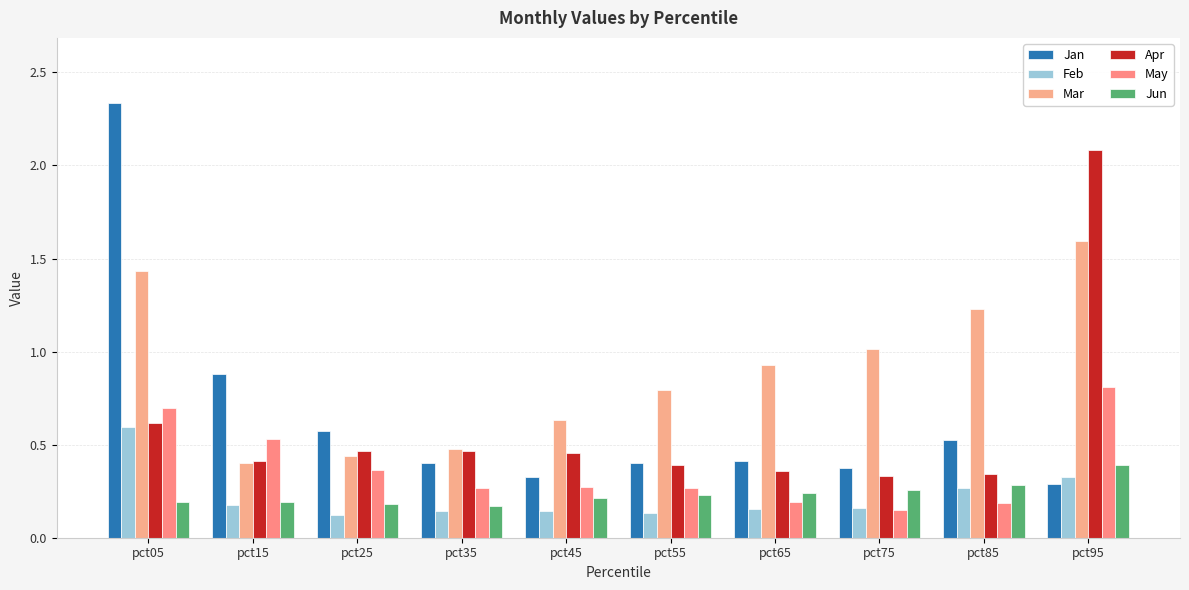

List the series in order of their peak value, lowest first.

Jun, Feb, May, Mar, Apr, Jan